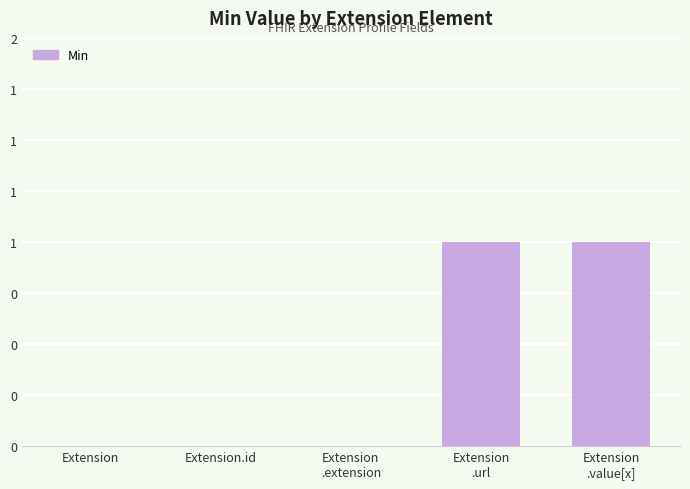

Are the bars horizontal?

No